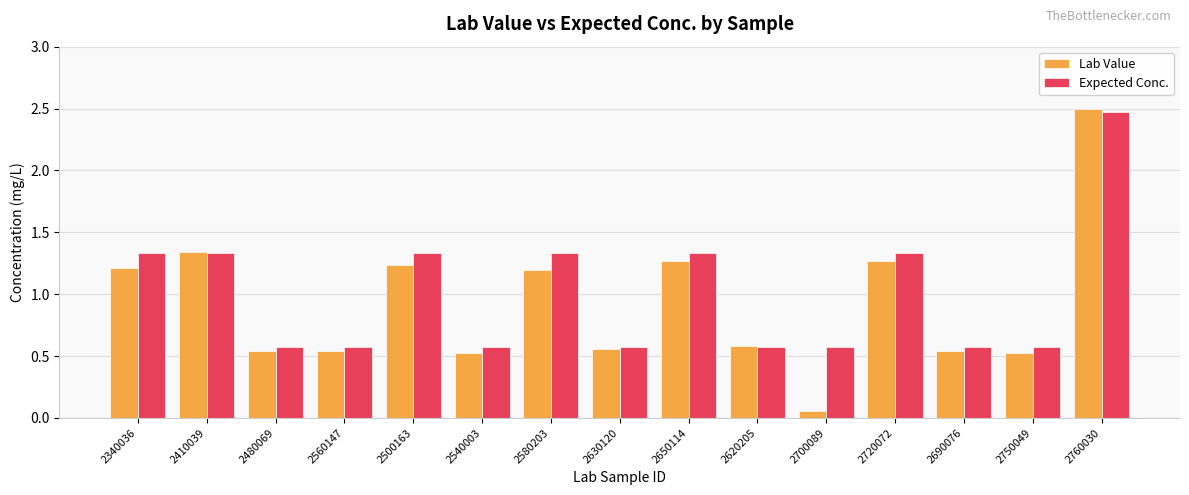

What is the total value across all series at 2750049?

1.1